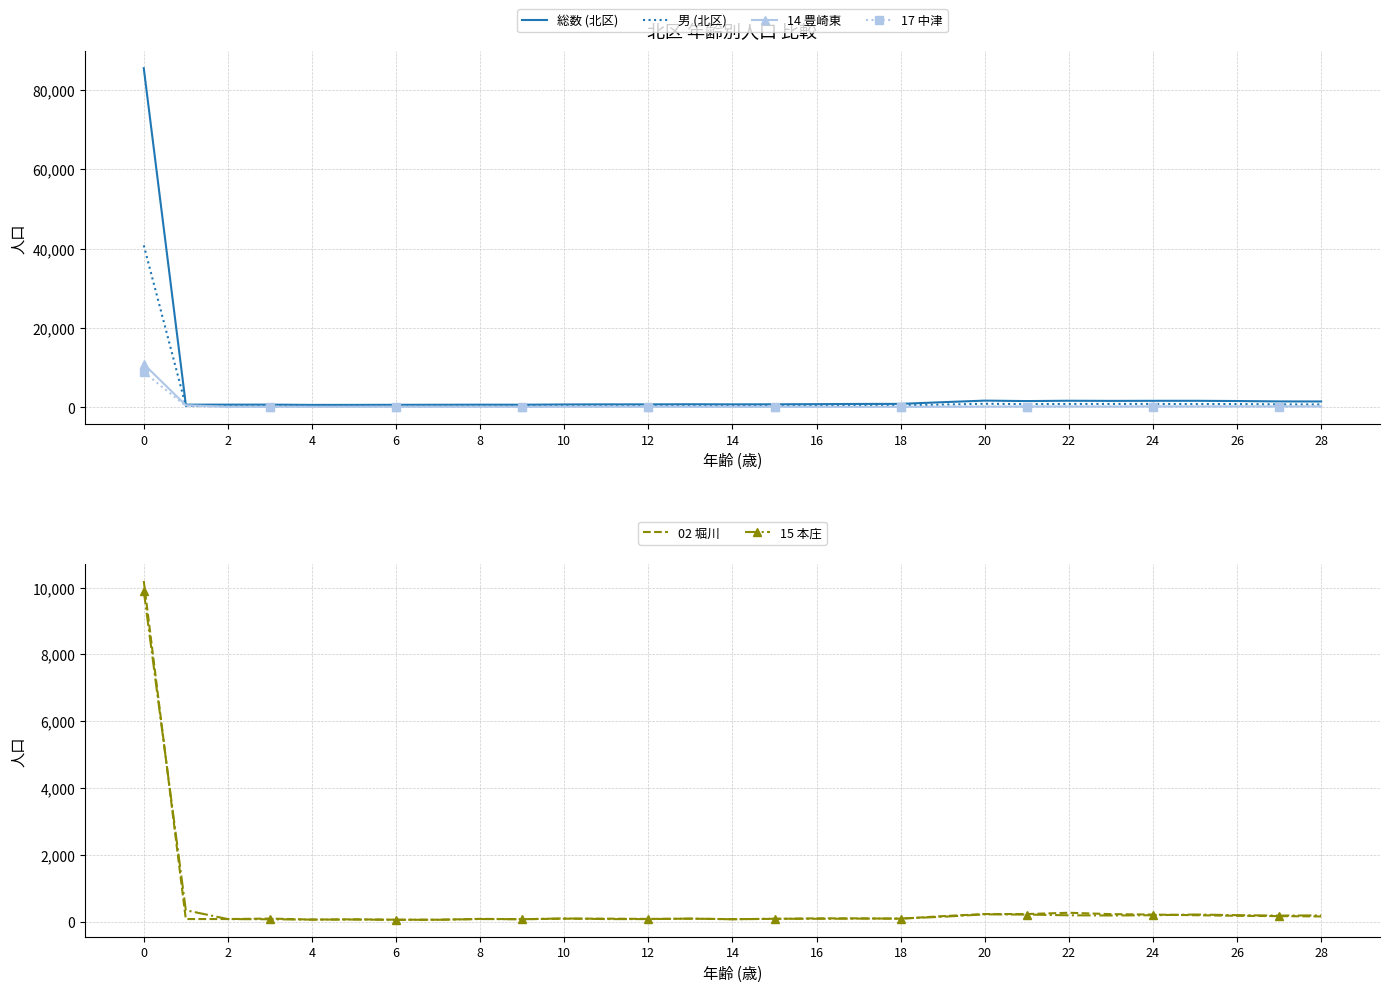

Is it true that 17 中津 equals 21 at 22?

False